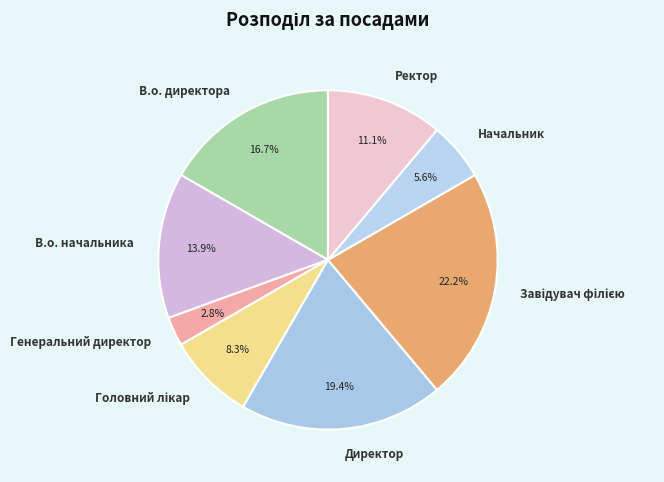

How many slices are in this pie chart?

8